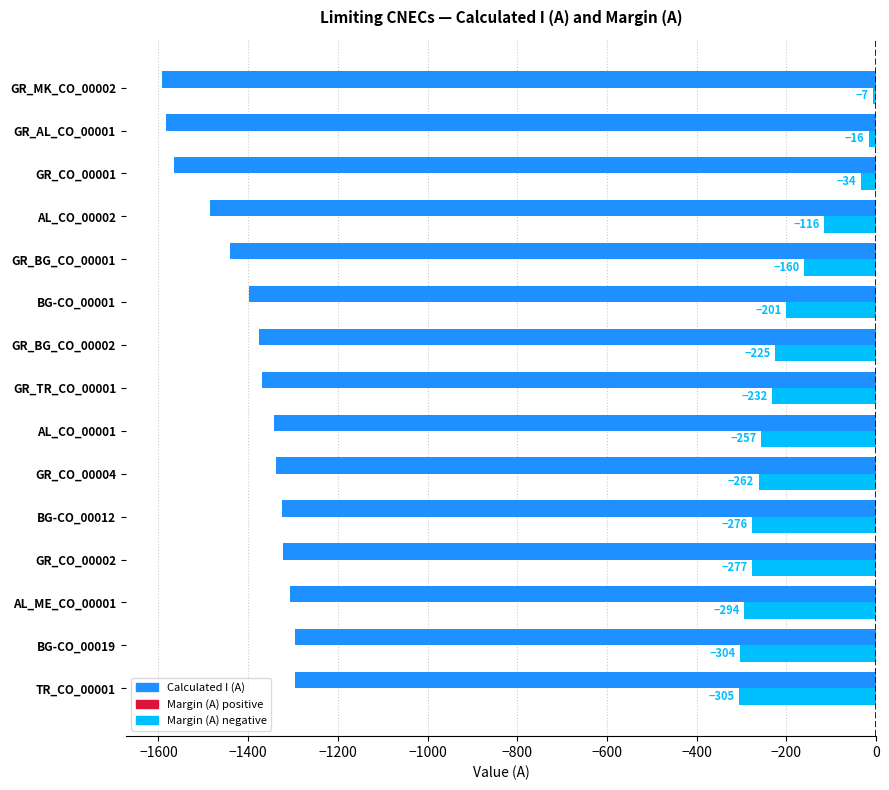

Which category has the lowest value across all series?

GR_MK_CO_00002